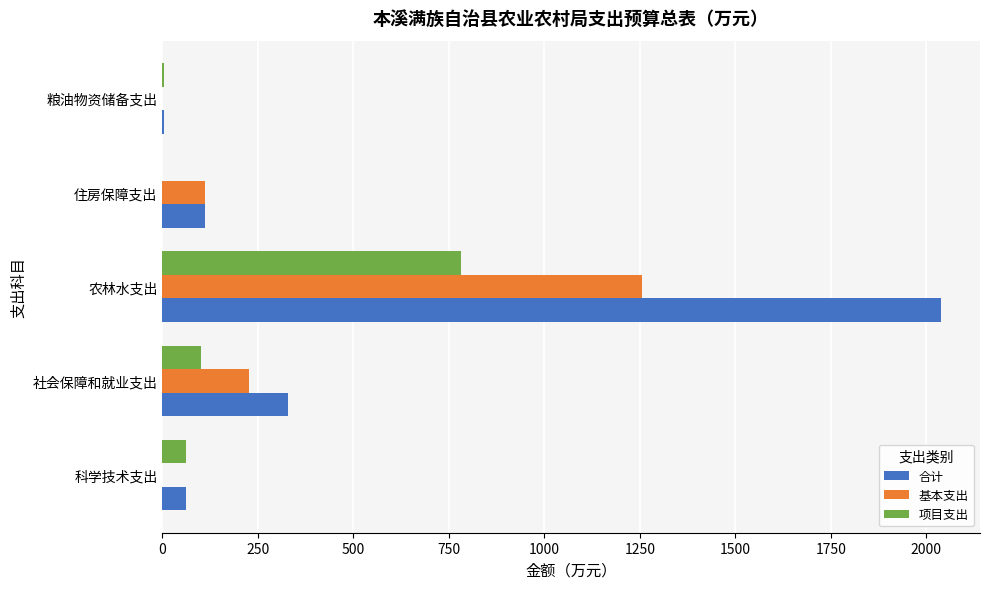

Which label corresponds to the largest value in the chart?

农林水支出